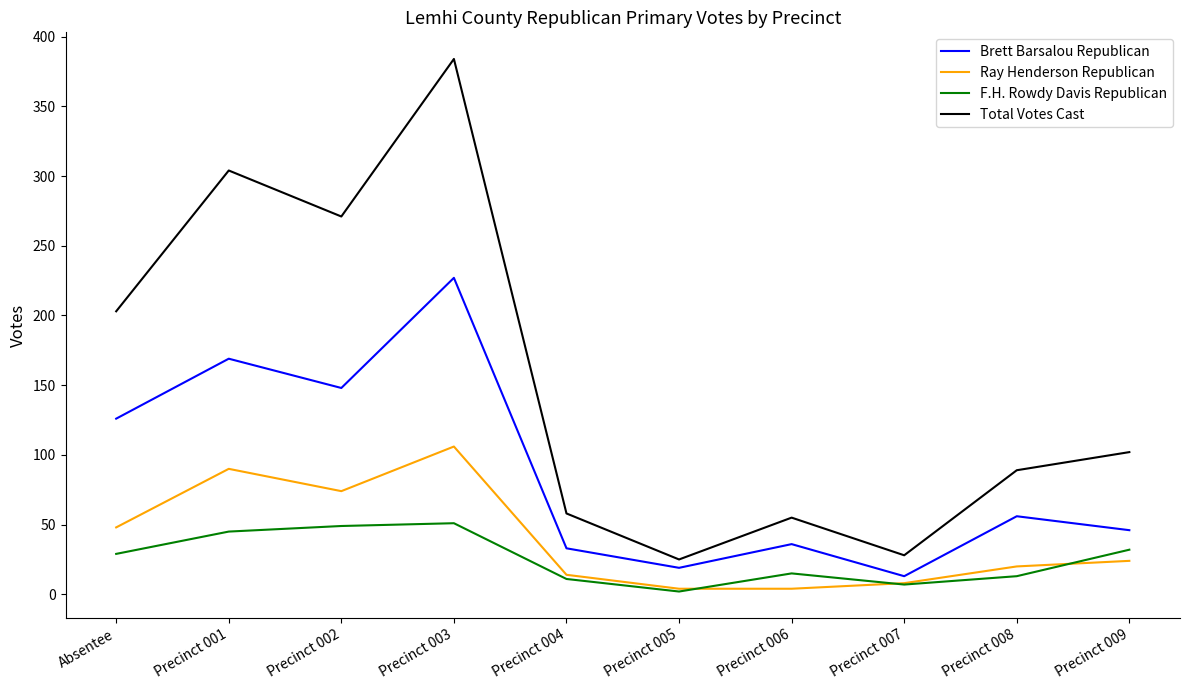

What value does the F.H. Rowdy Davis Republican series have at Precinct 005?

2